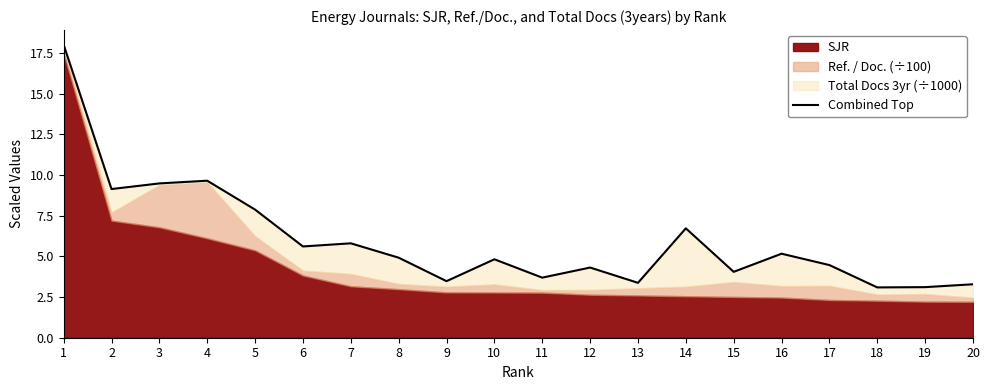

List the labels in order of value, largest first.

1, 4, 3, 2, 5, 14, 7, 6, 16, 8, 10, 17, 12, 15, 11, 9, 13, 20, 19, 18